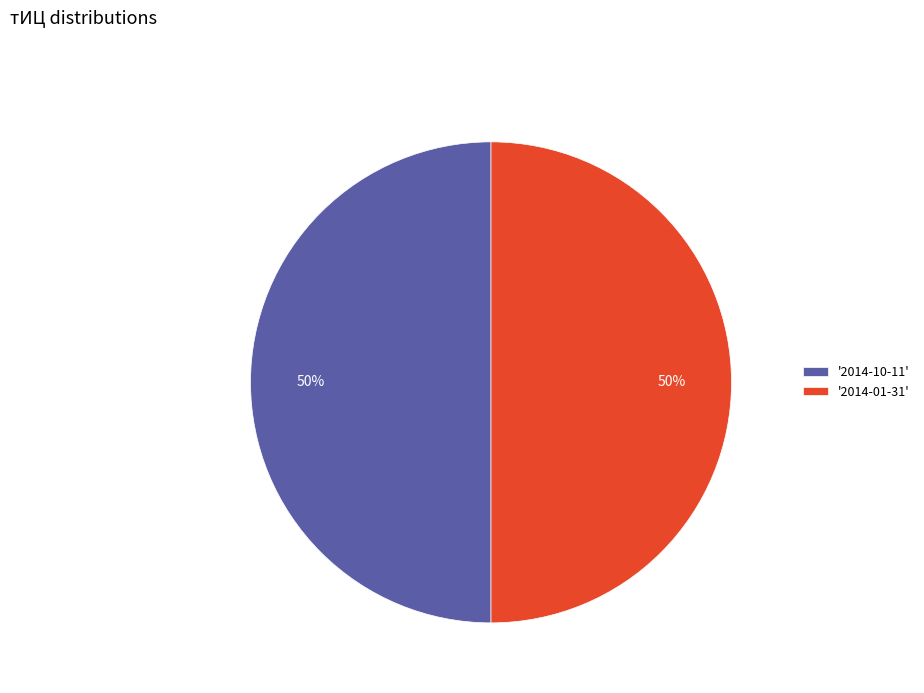

Do '2014-01-31' and '2014-10-11' together represent more than half of the pie?

Yes